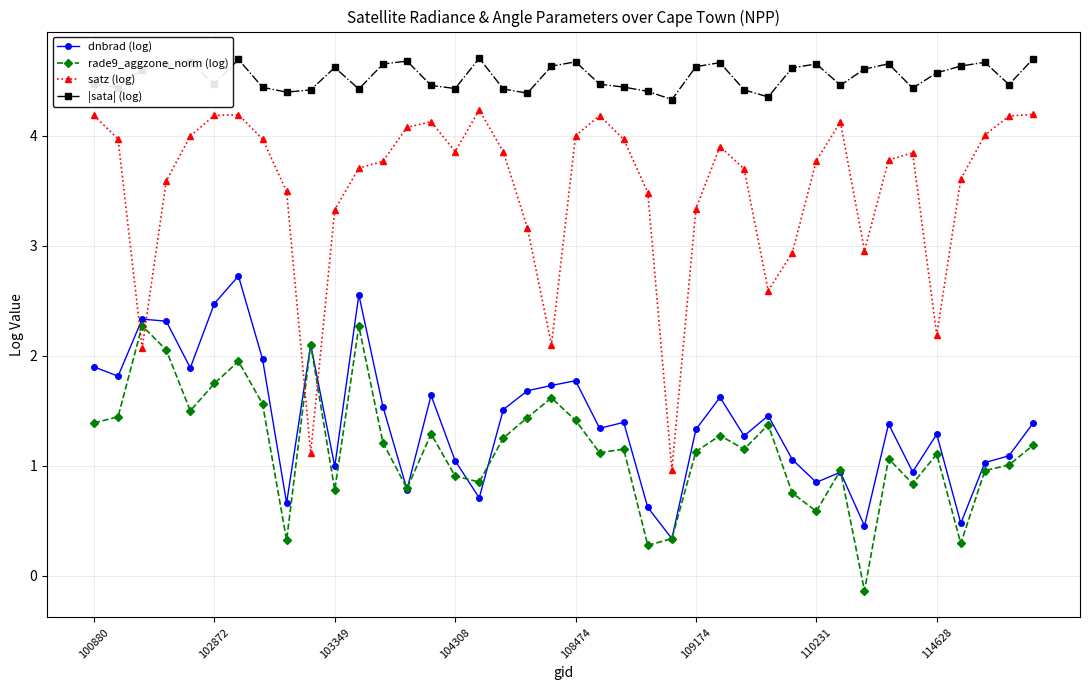

After their last crossing, which series has the higher values: satz (log) or rade9_aggzone_norm (log)?

satz (log)